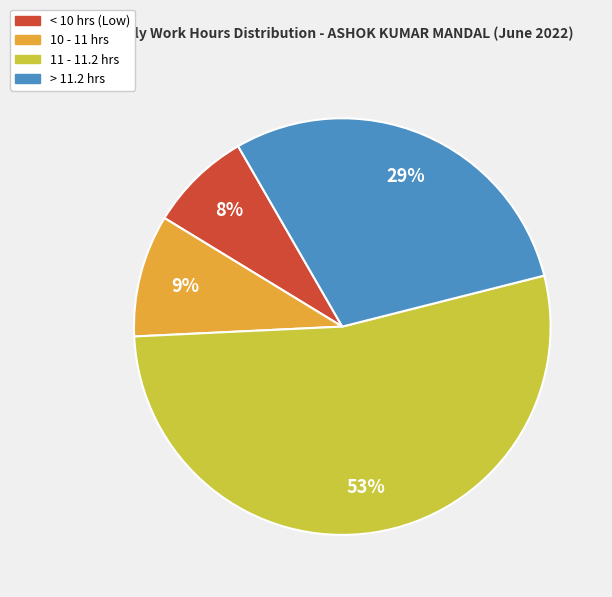

To the nearest percent, what is the difference between the largest and smallest slice percentages?

45%